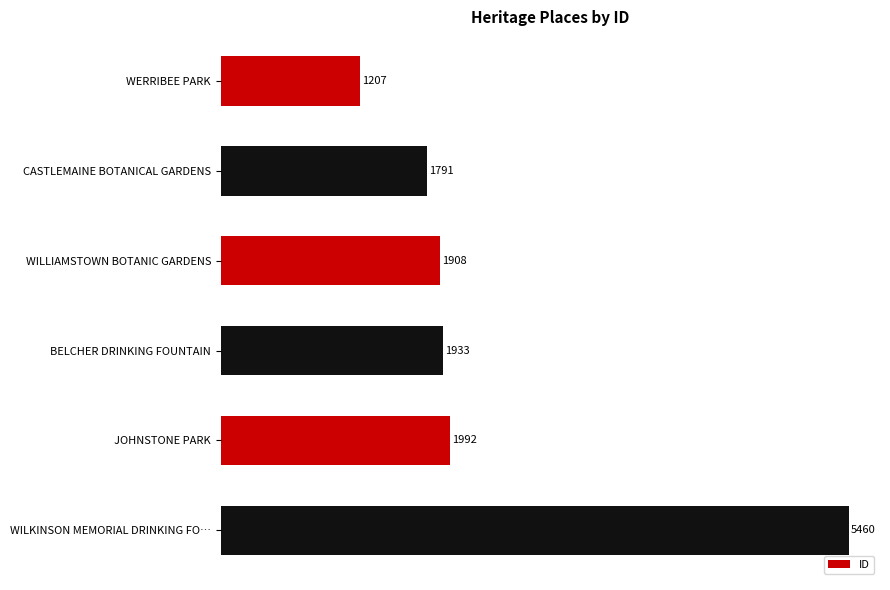

What is the minimum value shown in the chart?

1207